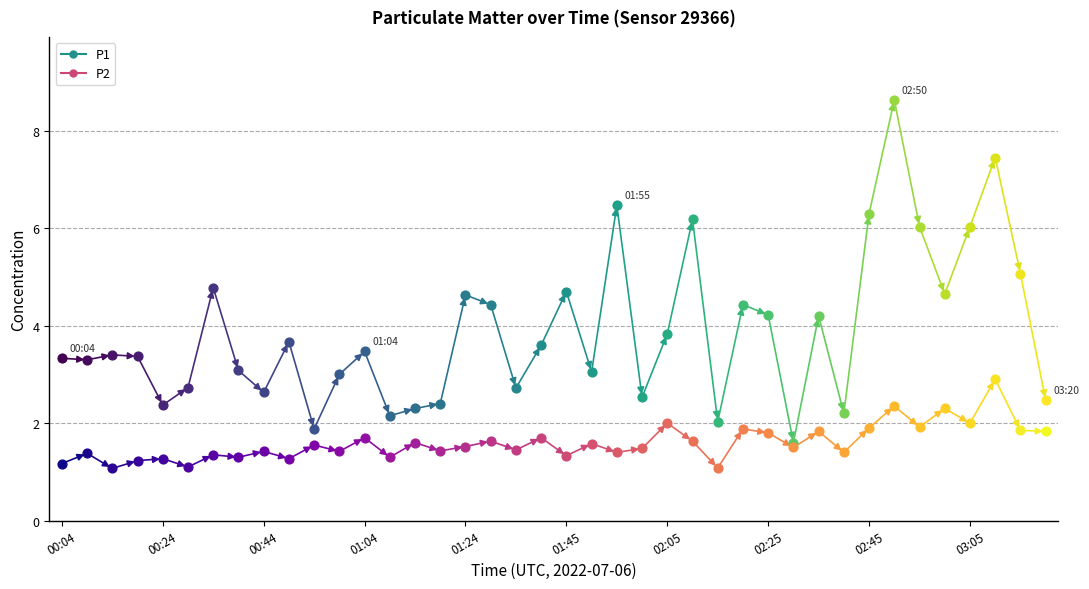

Which series has the largest total across all categories?

P1